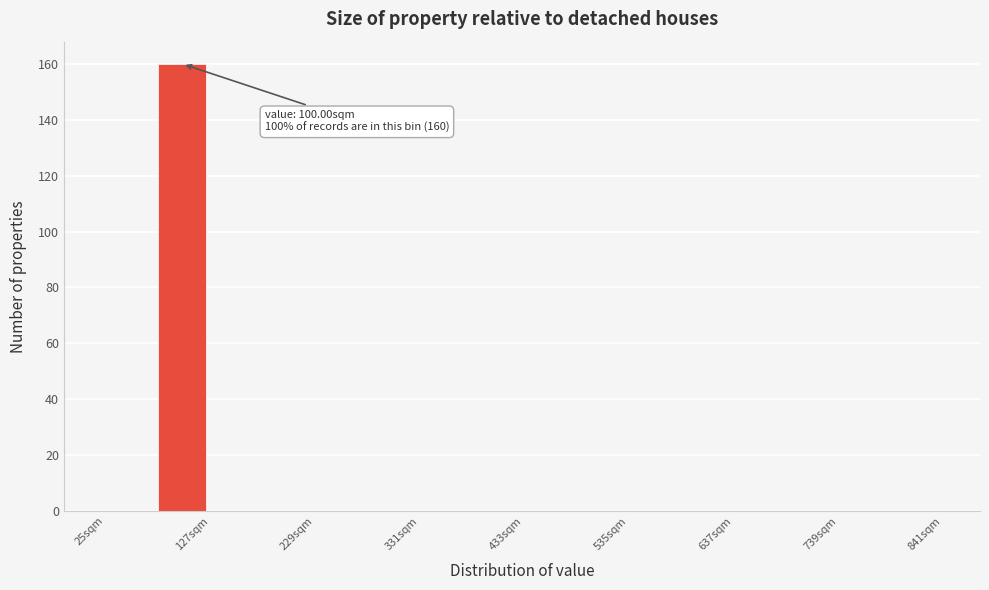

Read against the x-axis, roughly where is the centre of the tallest bar?

100